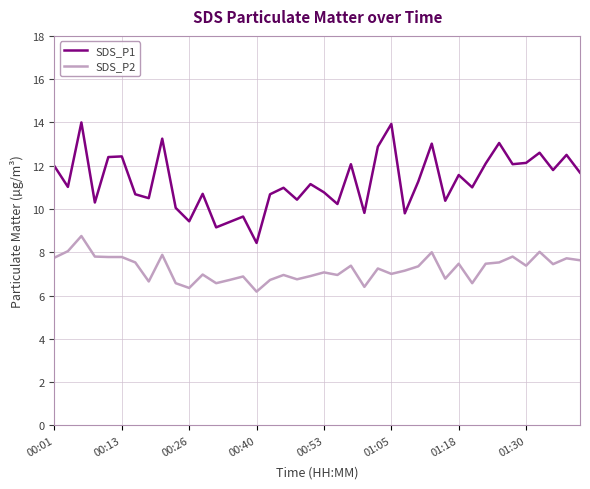

What is the difference between the maximum and minimum values in the SDS_P1 series?

5.6